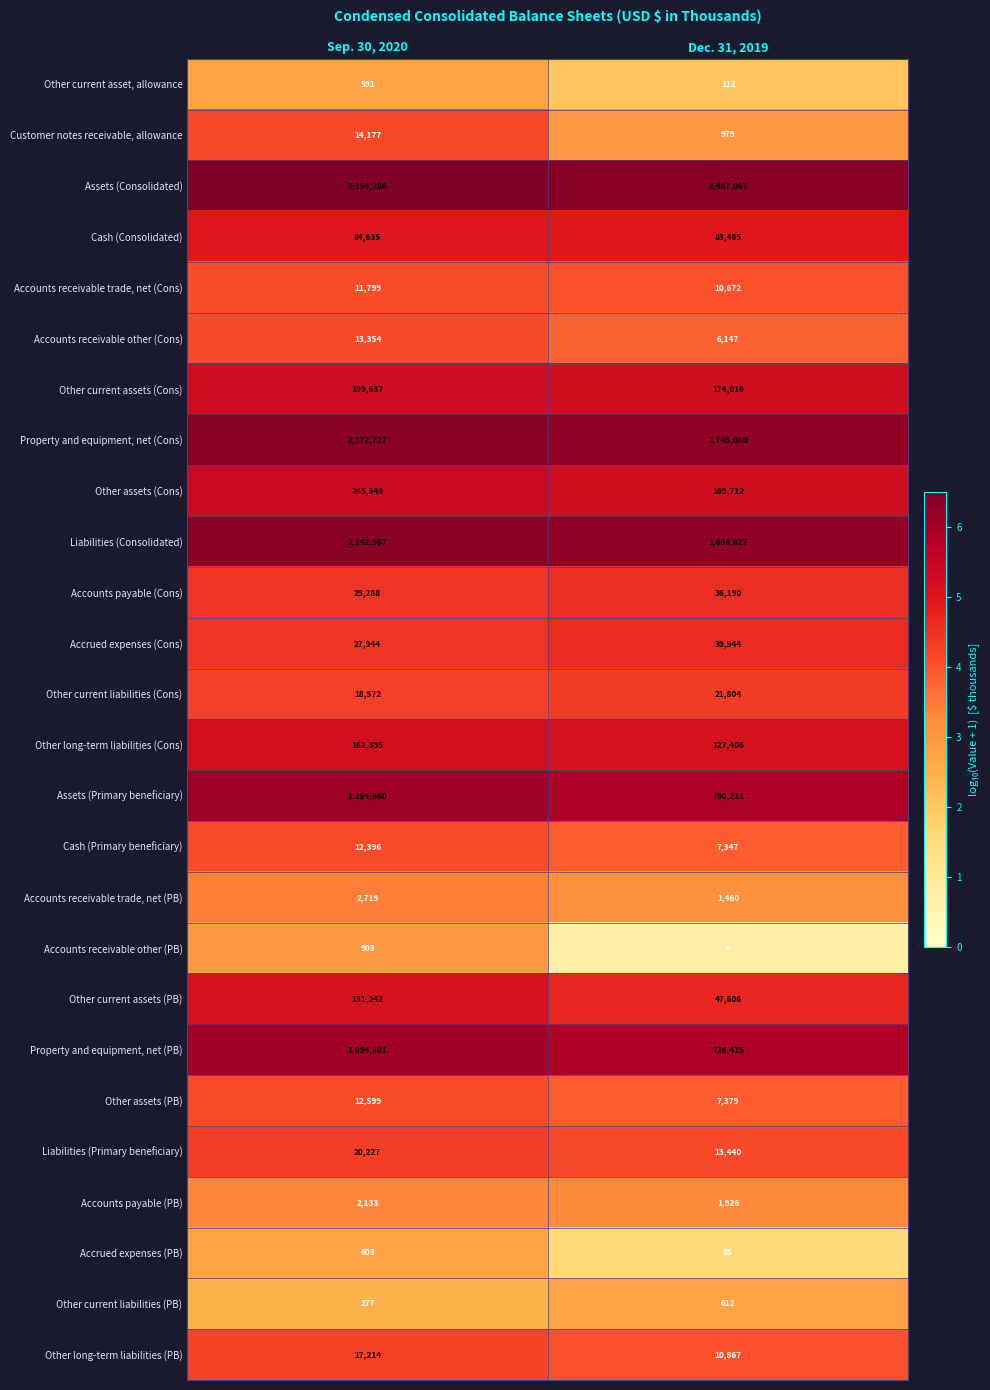

Which category has the highest value across all series?

Sep. 30, 2020